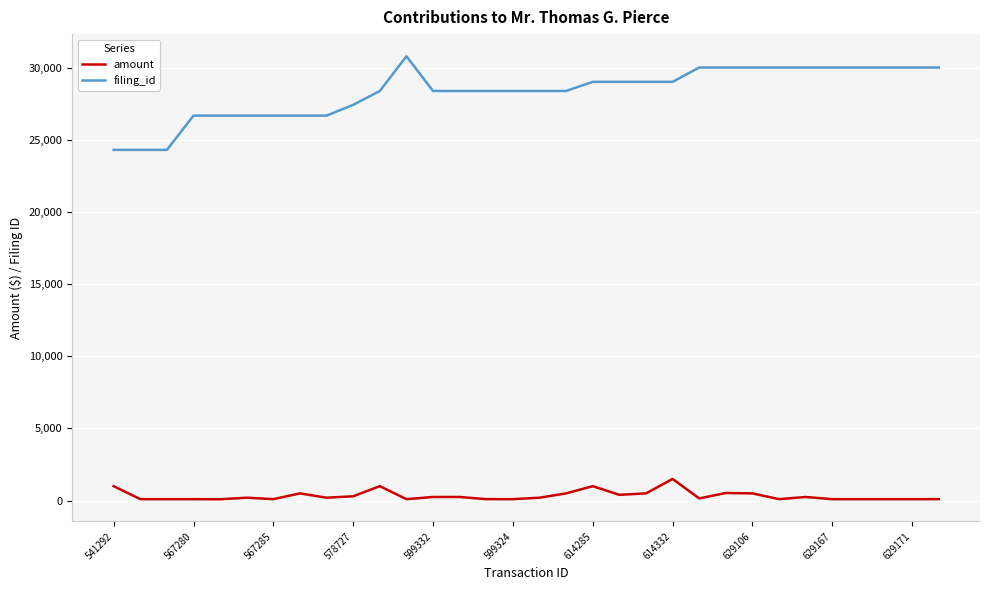

What is the maximum value for filing_id?

30793.0